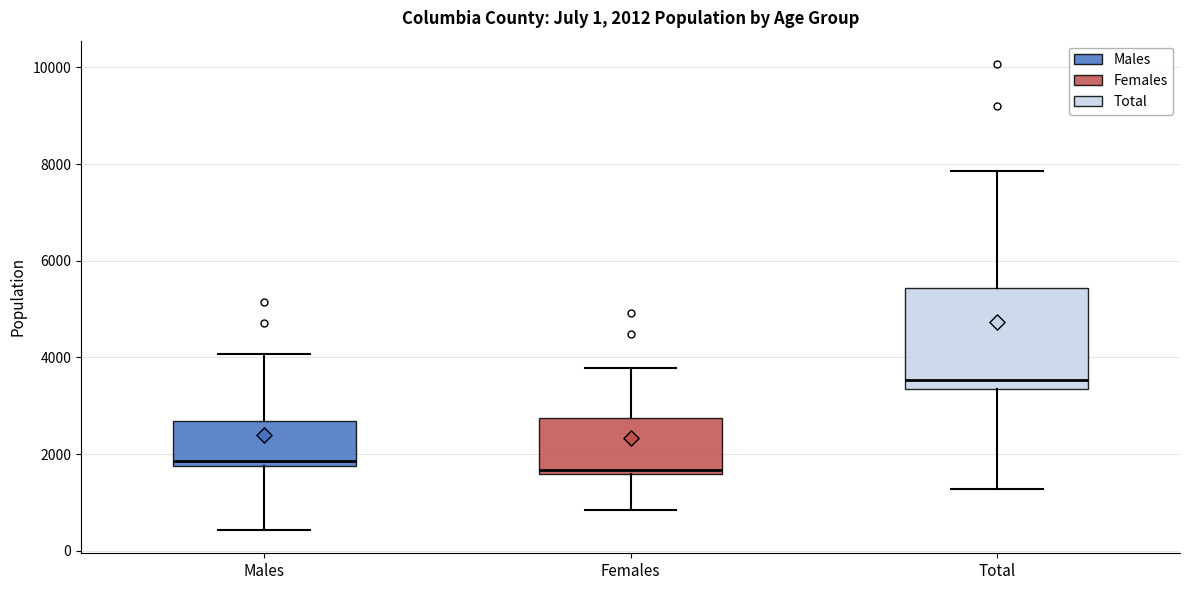

Which box has the highest median line?

Total